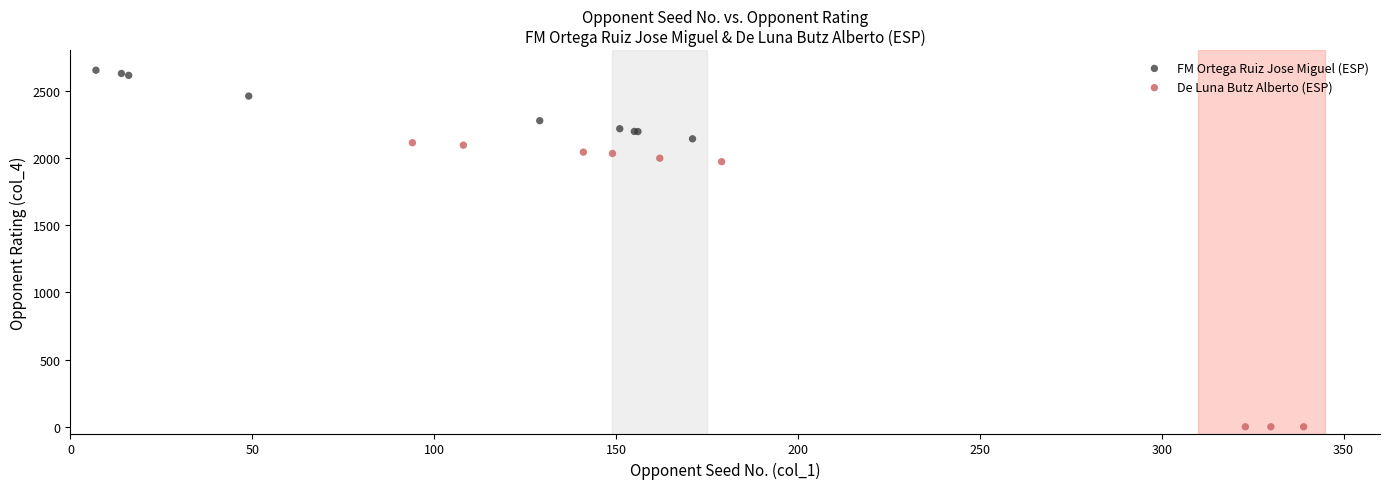

Which series has the largest Y range (max minus min)?

De Luna Butz Alberto (ESP)